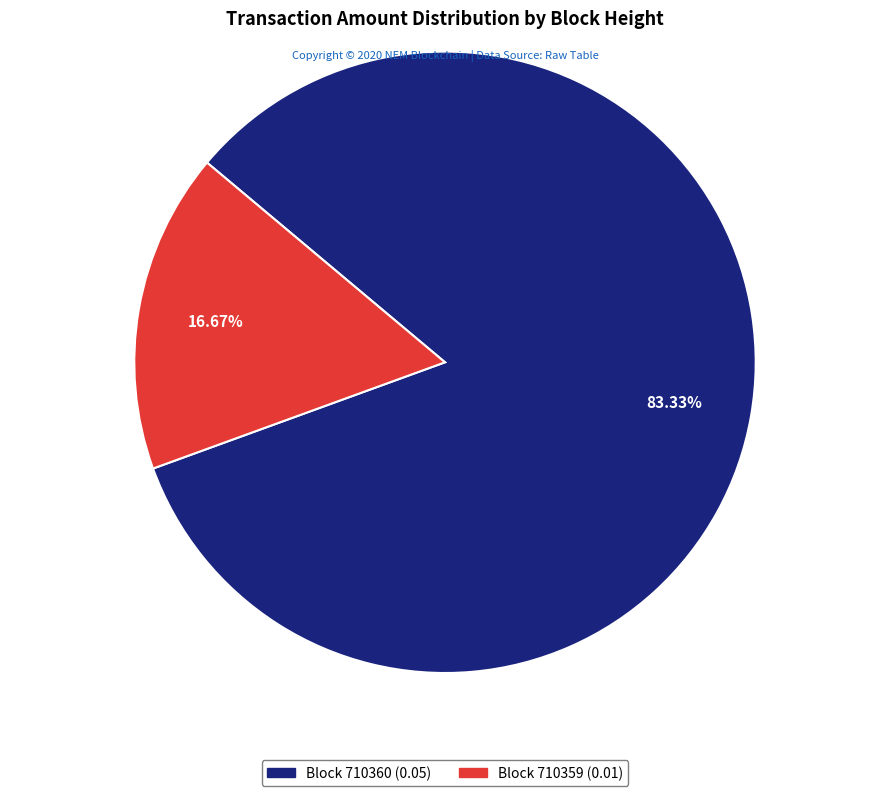

Is there a majority slice in this chart?

Yes